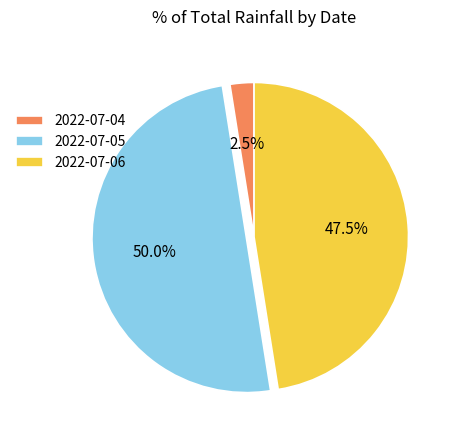

What percentage do 2022-07-04 and 2022-07-06 together represent?

50.0%